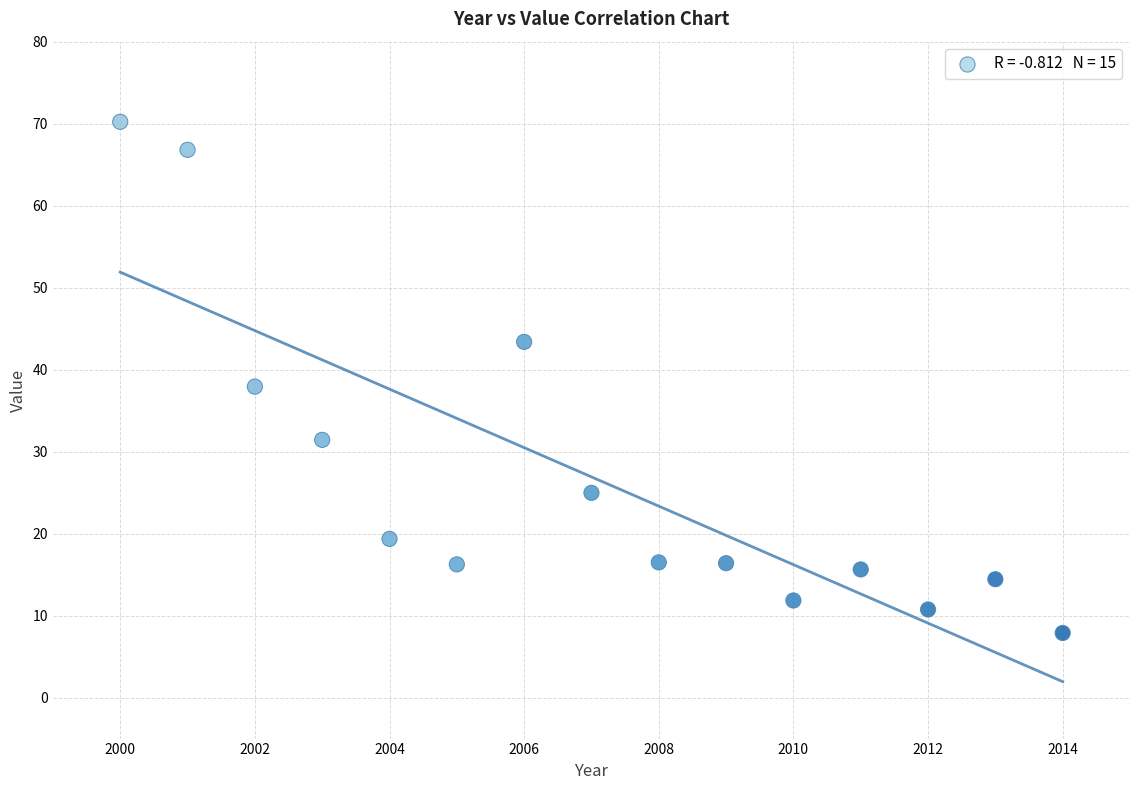

What Y value in the scatter plot is closest to 39?

37.9